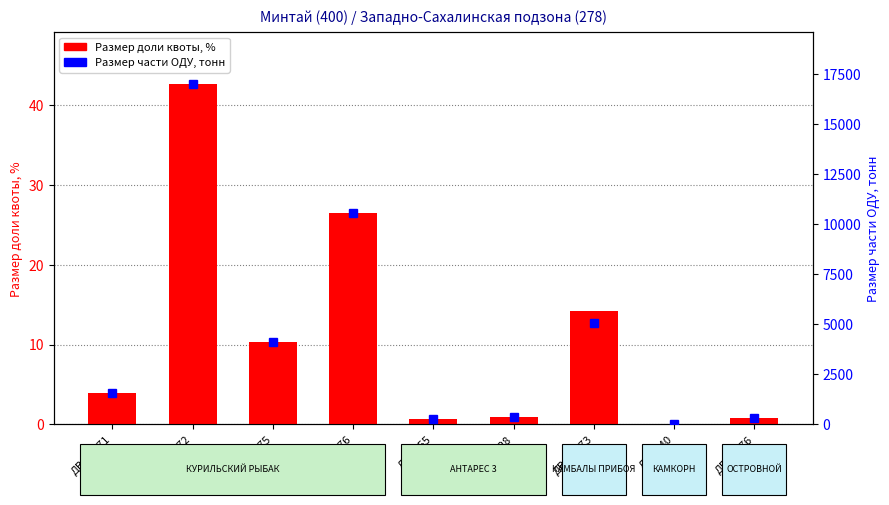

Where is Размер доли квоты nearest to the value 21?

ДВ-М-976